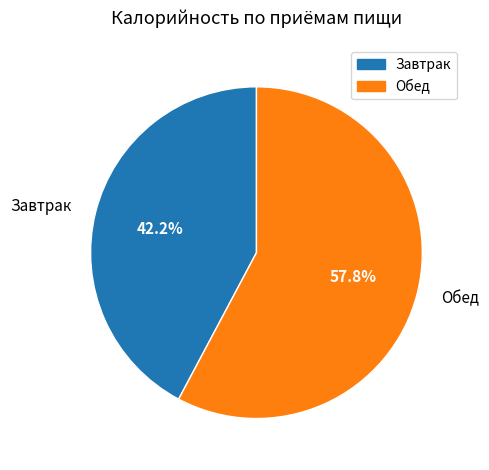

What is the smallest slice in the pie chart?

Завтрак